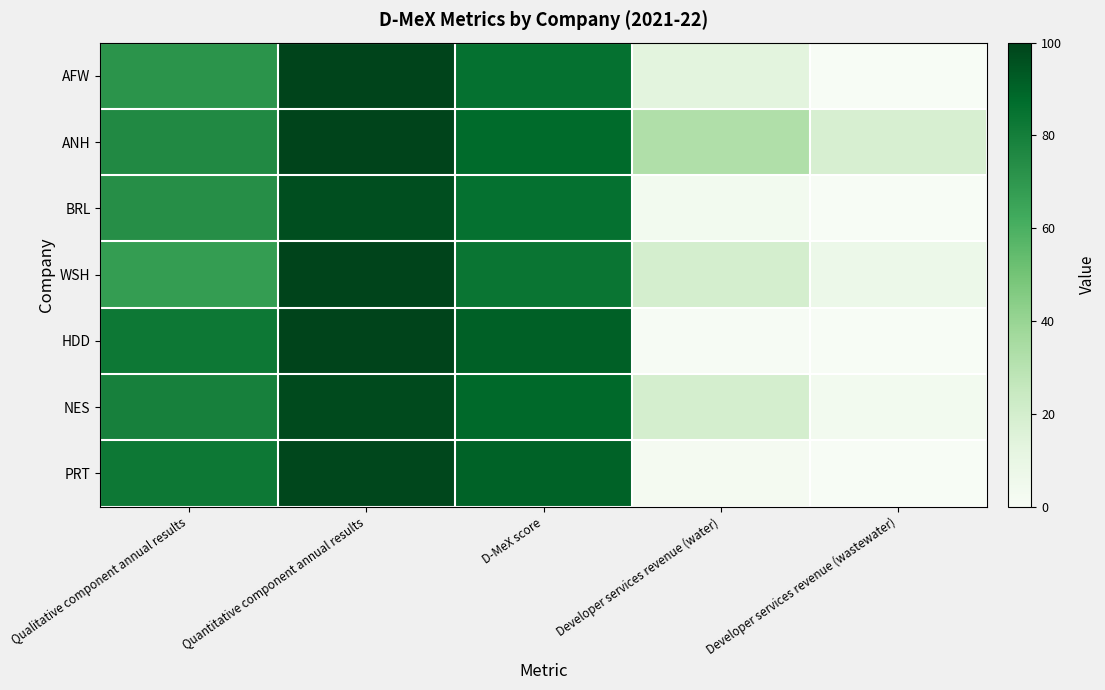

Reading left to right, transcribe all the data shown in this chart.

AFW: Qualitative component annual results=71.3	Quantitative component annual results=99.8	D-MeX score=85.5	Developer services revenue (water)=12.9	Developer services revenue (wastewater)=0.0
ANH: Qualitative component annual results=75.4	Quantitative component annual results=99.6	D-MeX score=87.5	Developer services revenue (water)=32.5	Developer services revenue (wastewater)=18.1
BRL: Qualitative component annual results=73.8	Quantitative component annual results=96.7	D-MeX score=85.3	Developer services revenue (water)=3.3	Developer services revenue (wastewater)=0.0
WSH: Qualitative component annual results=68.0	Quantitative component annual results=99.9	D-MeX score=83.9	Developer services revenue (water)=19.2	Developer services revenue (wastewater)=7.2
HDD: Qualitative component annual results=82.5	Quantitative component annual results=100.0	D-MeX score=91.3	Developer services revenue (water)=0.5	Developer services revenue (wastewater)=0.1
NES: Qualitative component annual results=79.2	Quantitative component annual results=97.9	D-MeX score=88.6	Developer services revenue (water)=19.4	Developer services revenue (wastewater)=3.3
PRT: Qualitative component annual results=82.5	Quantitative component annual results=98.6	D-MeX score=90.6	Developer services revenue (water)=2.0	Developer services revenue (wastewater)=0.0